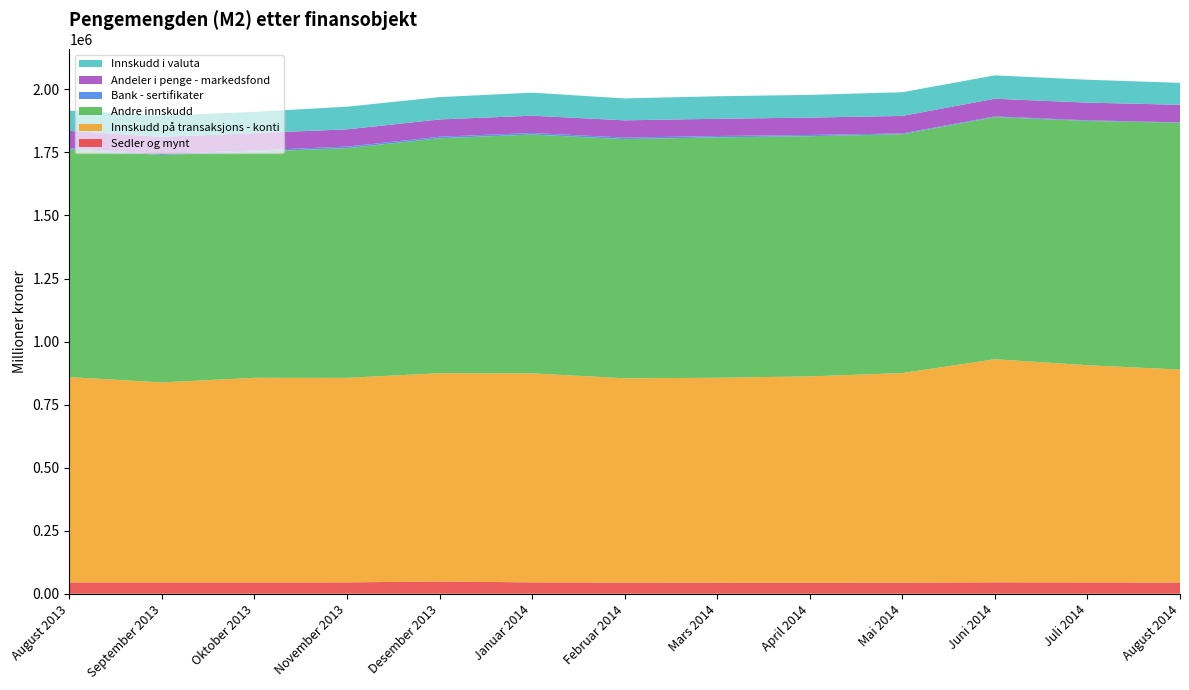

Reading left to right, extract all data points from this chart.

Sedler og mynt: 44963	44987	44759	45140	48457	45085	44568	44320	44183	44439	45263	45007	44496
Innskudd på transaksjons - konti: 814018	793024	811480	810877	826023	828882	809717	812078	817636	830701	884574	861129	844451
Andre innskudd: 902927	901987	896874	910826	931727	947010	948449	953247	952462	946907	960378	968607	978594
Bank - sertifikater: 5287	3790	5116	6215	6012	6098	6046	5363	4908	3186	2725	2622	1398
Andeler i penge - markedsfond: 68314	67949	68164	68372	68587	68504	68429	68346	68892	69455	70001	70001	70001
Innskudd i valuta: 80314	83987	84576	89826	88511	91395	86890	89388	89981	94072	92574	90907	86819